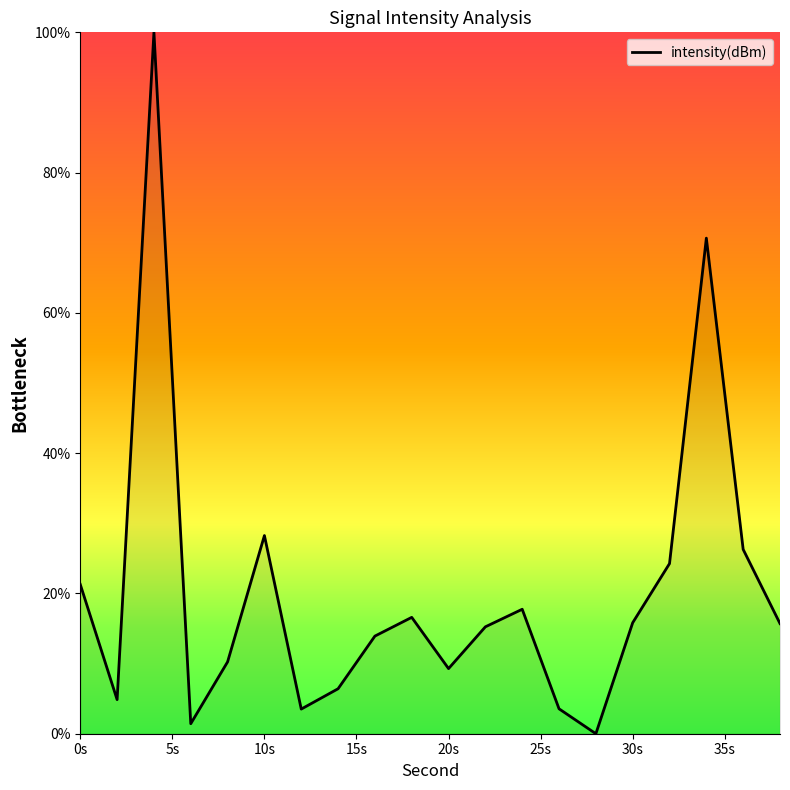

What is the difference between the maximum and minimum values?

100.0